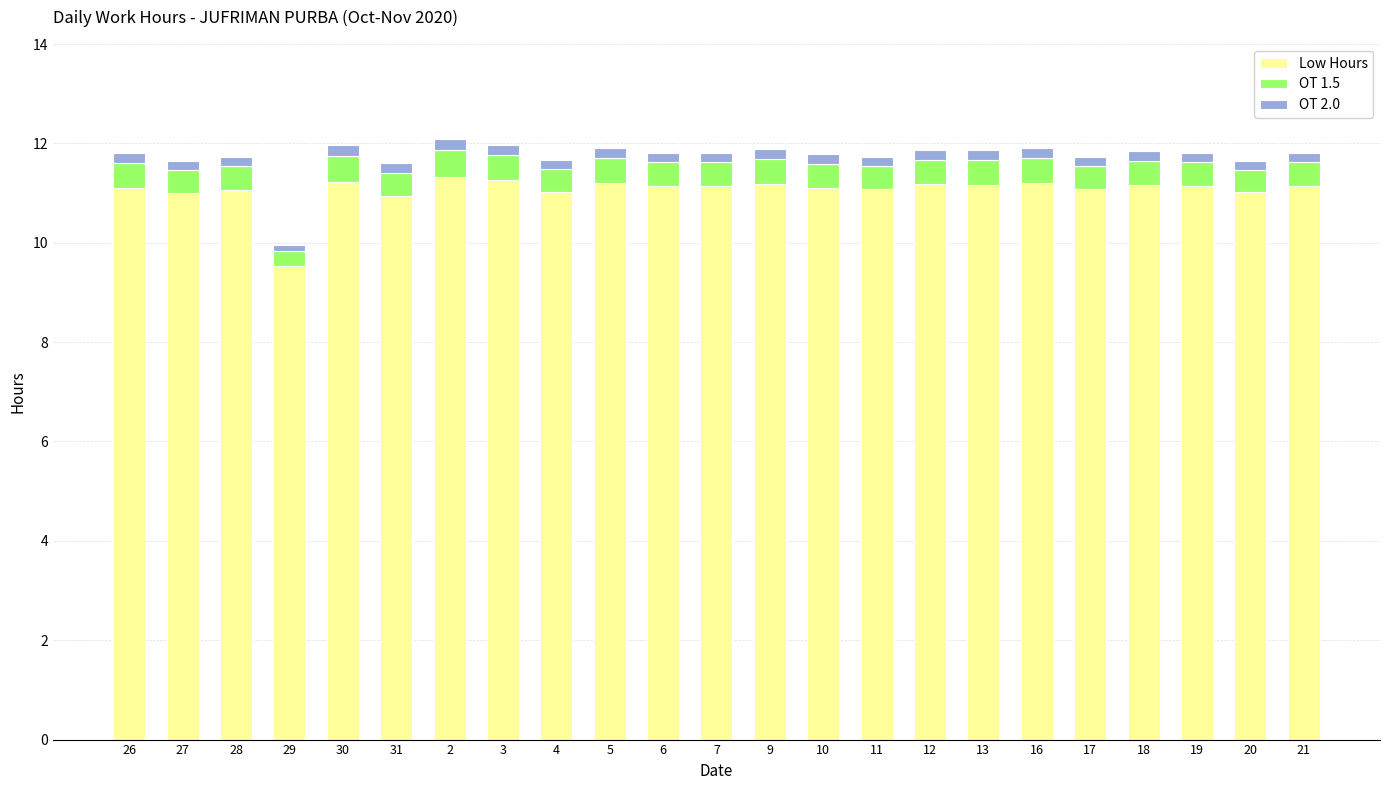

The Low Hours series shows 7.5 at 11. True or false?

False